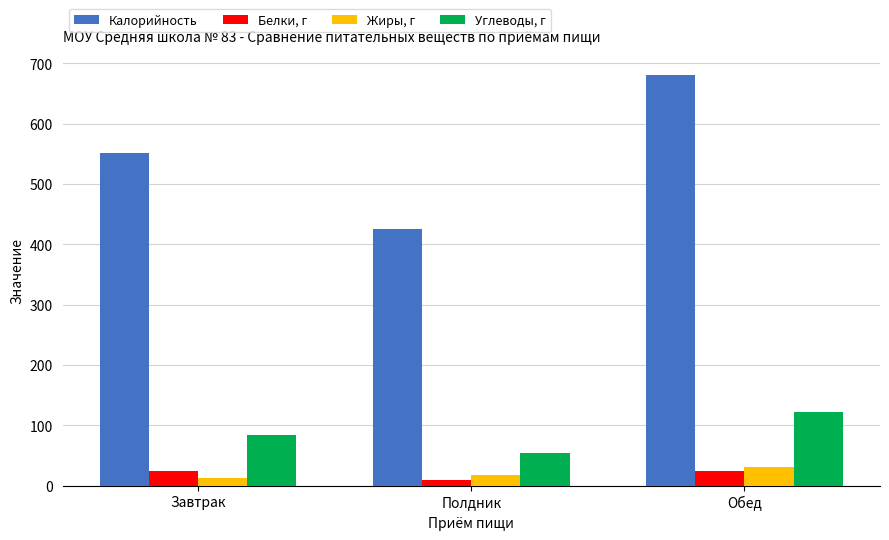

What is the label of the 1st bar from the left?

Завтрак